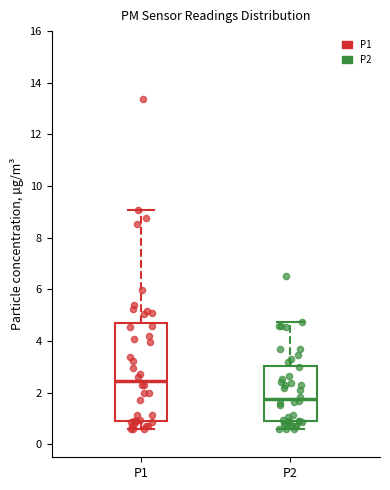

Which box has the lowest median line?

P2